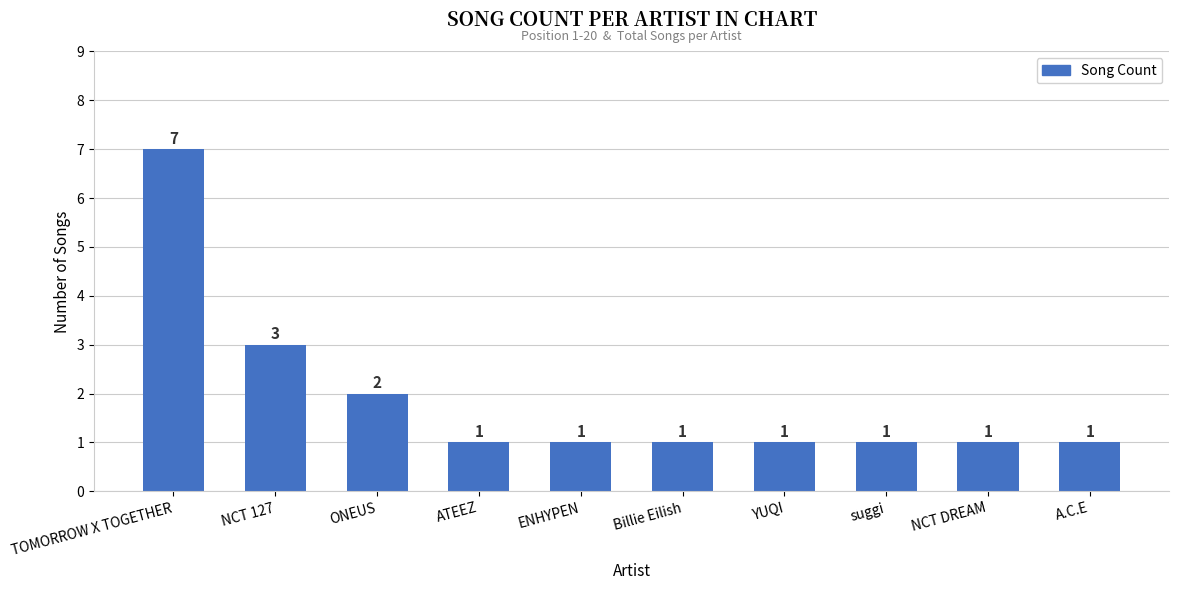

Which has a higher value, A.C.E or TOMORROW X TOGETHER?

TOMORROW X TOGETHER